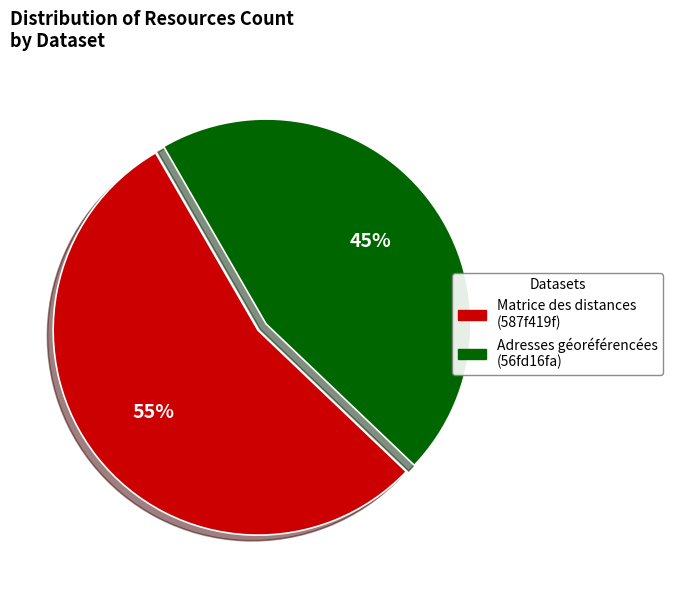

How many slices are in this pie chart?

2